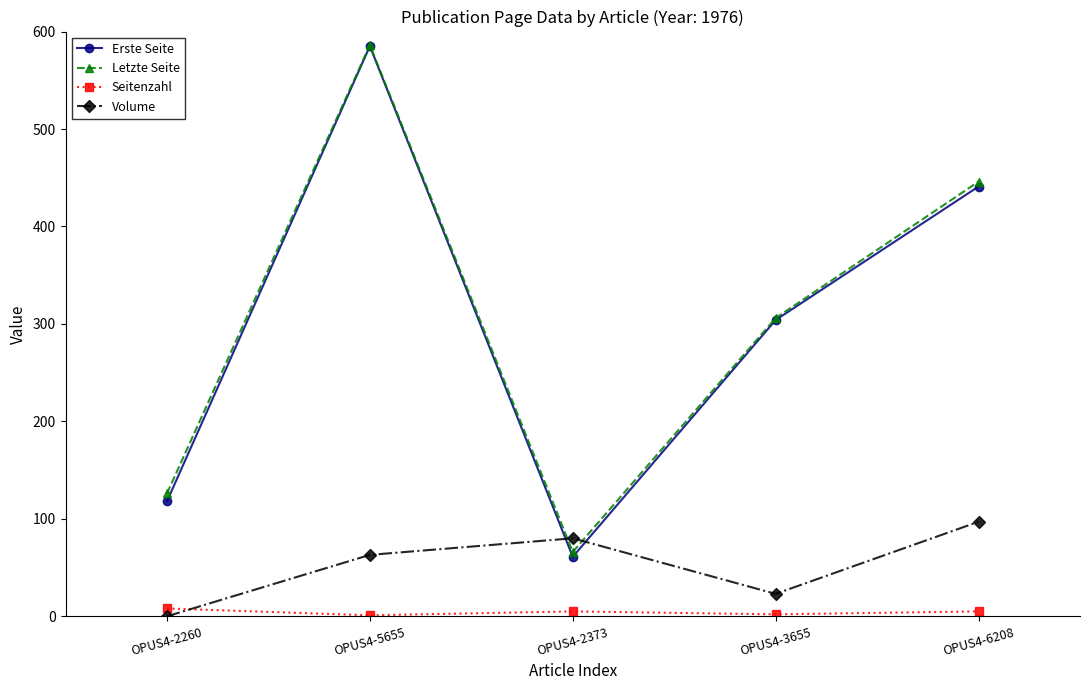

The value of Erste Seite at OPUS4-6208 is 639. True or false?

False